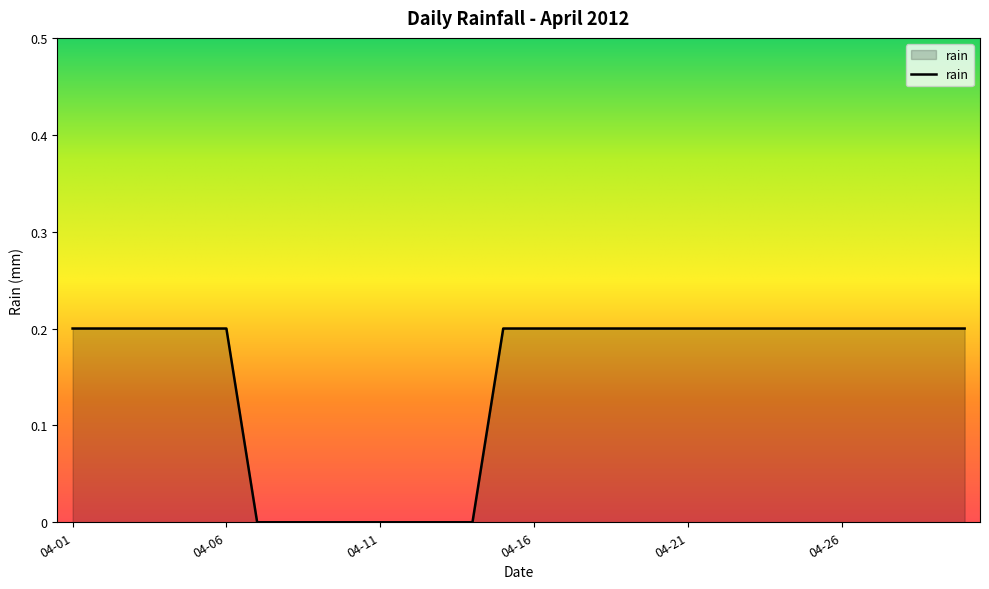

What is the average value?

0.1